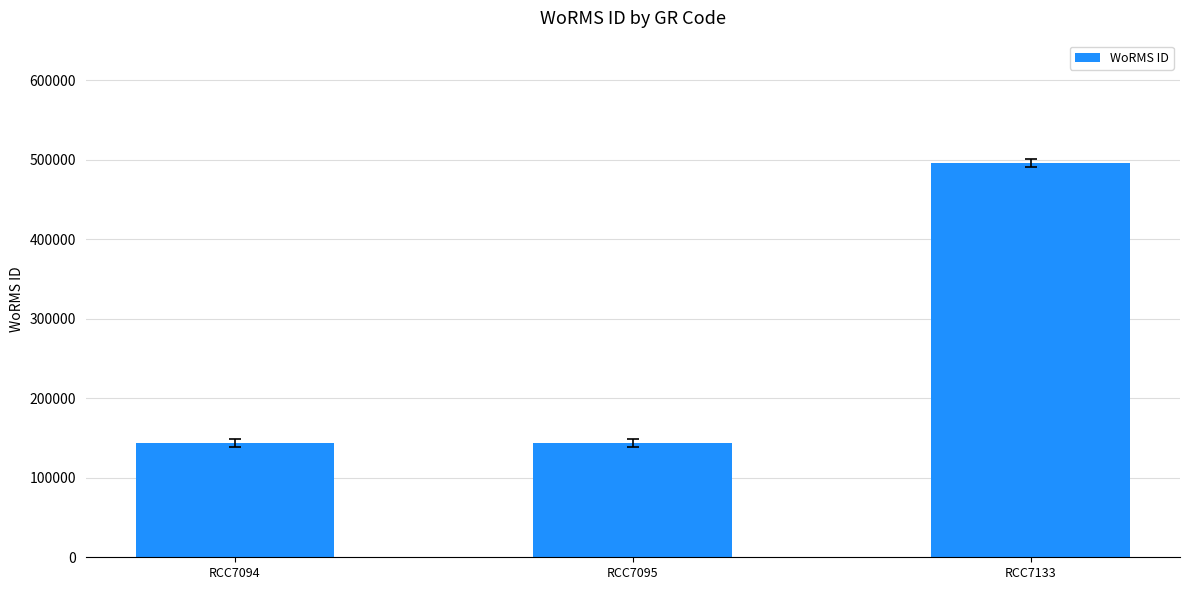

What is the value of the 1st bar from the left?

144099